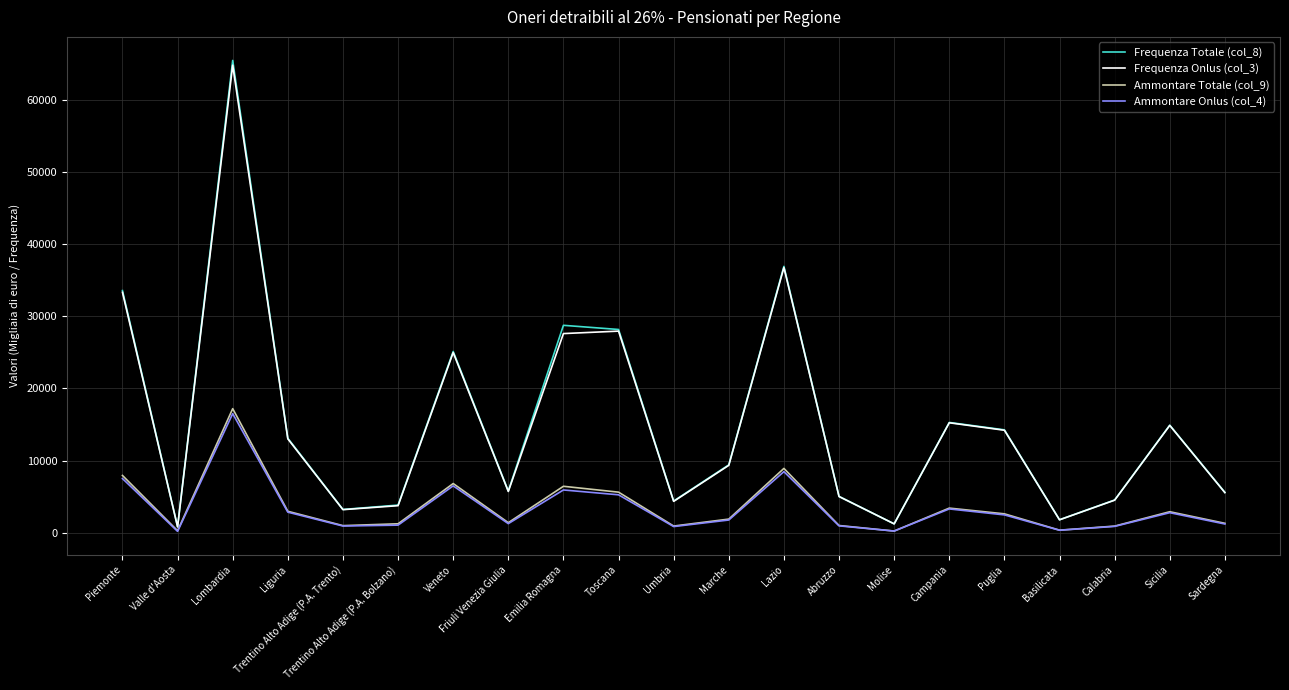

At which category is the sum across all series the highest?

Lombardia